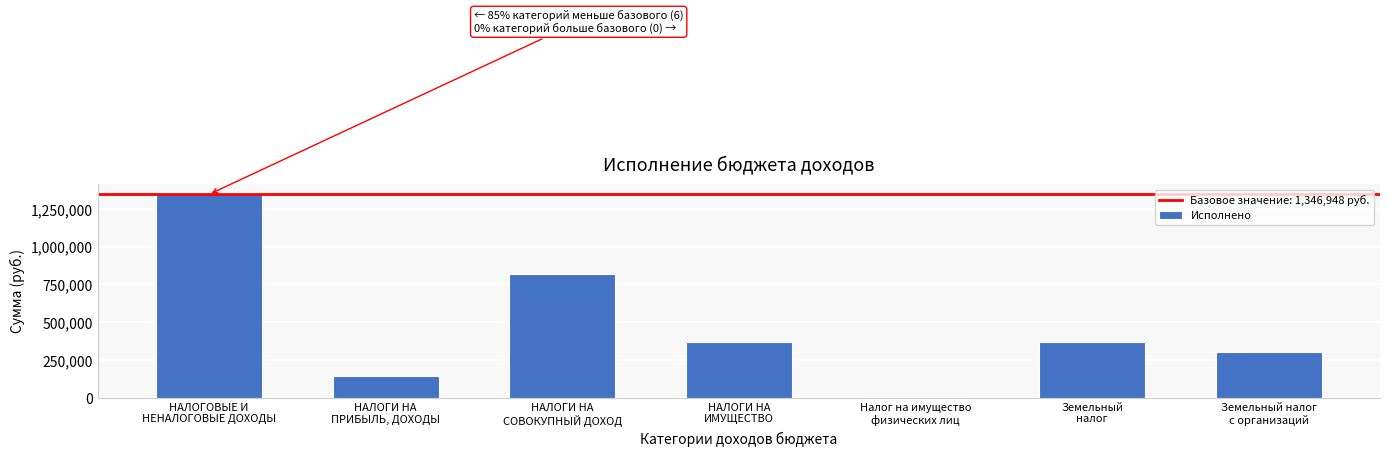

What is the greatest value displayed?

1346948.4